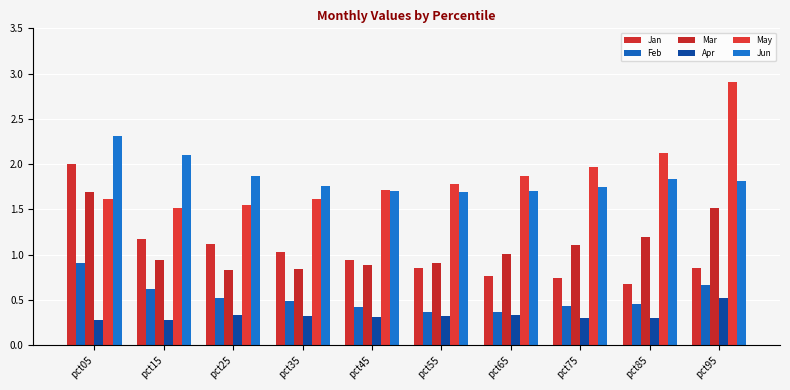

Reading left to right, list all the values displayed in this chart.

Jan: pct05=2.0	pct15=1.2	pct25=1.1	pct35=1.0	pct45=0.9	pct55=0.9	pct65=0.8	pct75=0.7	pct85=0.7	pct95=0.9
Feb: pct05=0.9	pct15=0.6	pct25=0.5	pct35=0.5	pct45=0.4	pct55=0.4	pct65=0.4	pct75=0.4	pct85=0.5	pct95=0.7
Mar: pct05=1.7	pct15=0.9	pct25=0.8	pct35=0.8	pct45=0.9	pct55=0.9	pct65=1.0	pct75=1.1	pct85=1.2	pct95=1.5
Apr: pct05=0.3	pct15=0.3	pct25=0.3	pct35=0.3	pct45=0.3	pct55=0.3	pct65=0.3	pct75=0.3	pct85=0.3	pct95=0.5
May: pct05=1.6	pct15=1.5	pct25=1.5	pct35=1.6	pct45=1.7	pct55=1.8	pct65=1.9	pct75=2.0	pct85=2.1	pct95=2.9
Jun: pct05=2.3	pct15=2.1	pct25=1.9	pct35=1.8	pct45=1.7	pct55=1.7	pct65=1.7	pct75=1.8	pct85=1.8	pct95=1.8